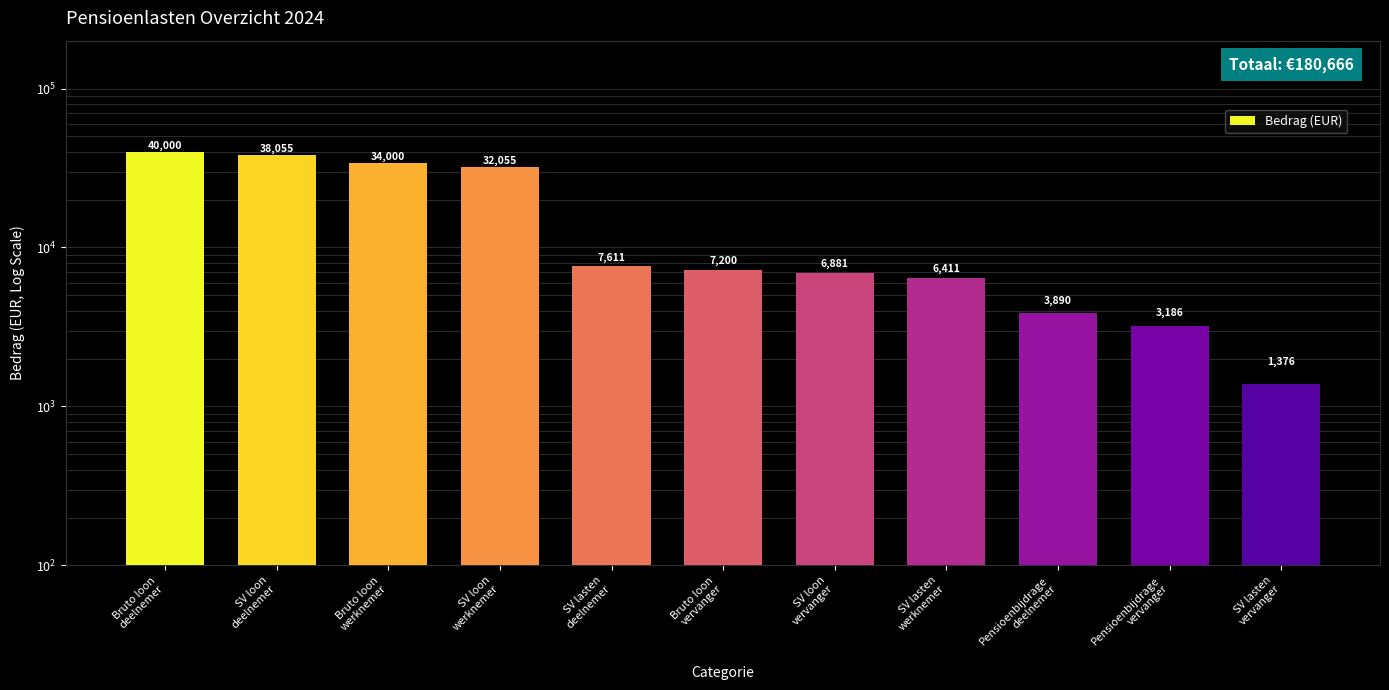

Where does the data first go above 7200?

Bruto loon
deelnemer